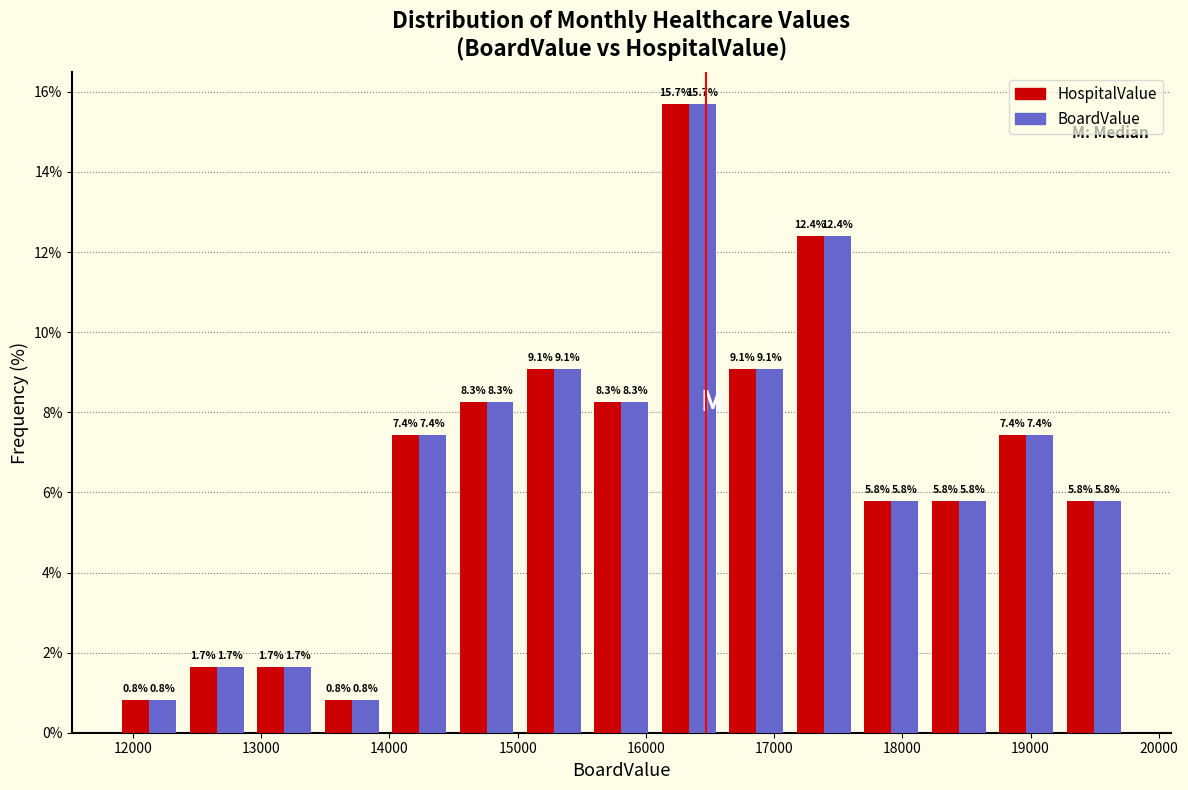

What is the height of the HospitalValue bar covering 11900 to 12400 on the x-axis? The bar edges are not printed on the chart, so give them approximately, as read against the axis.

0.8